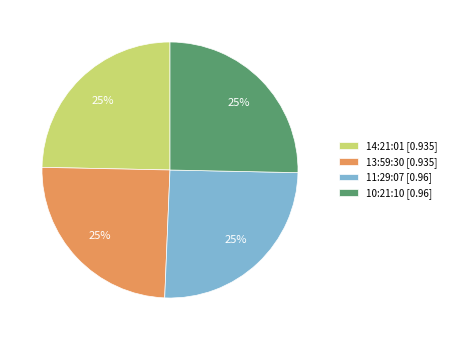

To the nearest percent, what is the average slice percentage?

25%